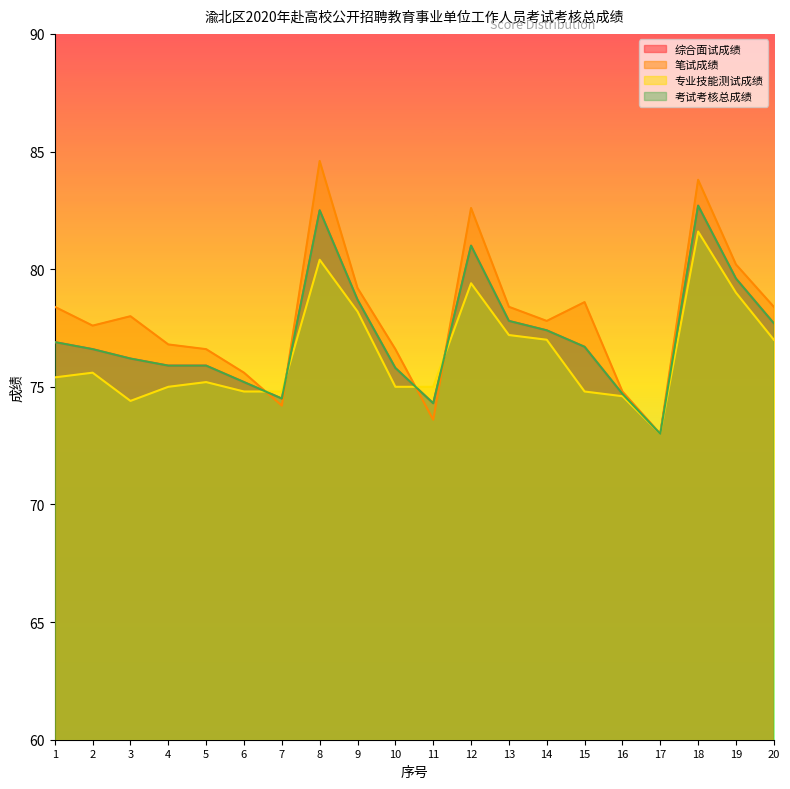

Does the chart display data point markers on the line(s)?

No